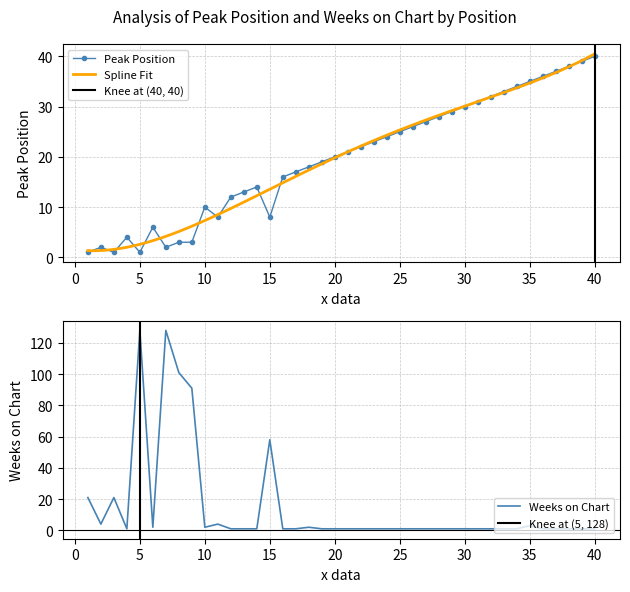

In Peak Position, how many points are lower than both neighbors (excluding endpoints)?

5